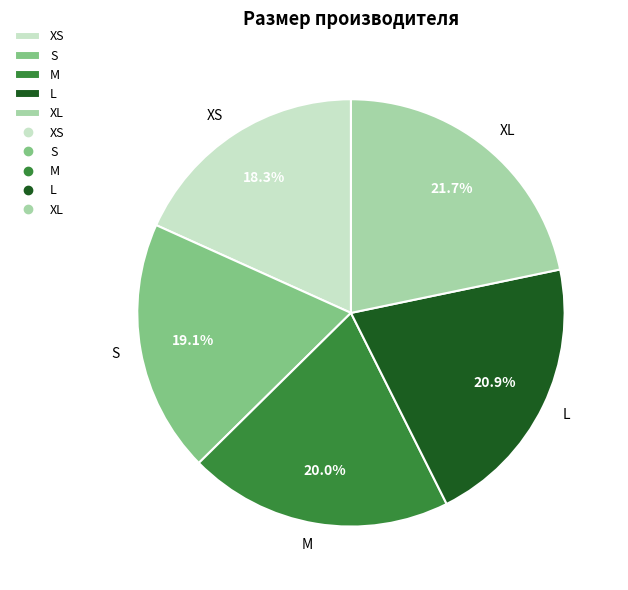

To the nearest percent, what portion does M represent?

20%